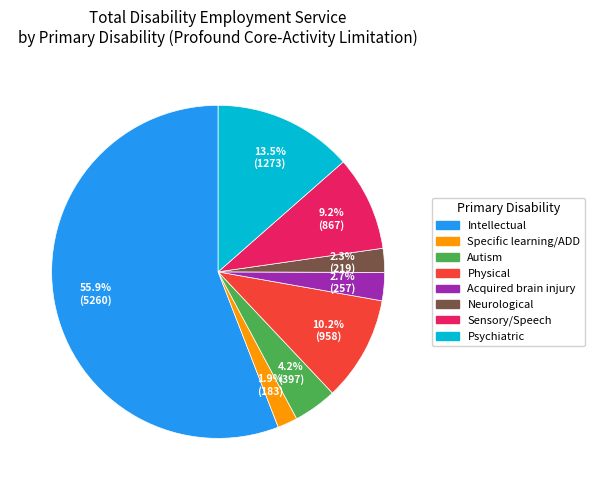

Is there any slice that represents more than half of the pie?

Yes